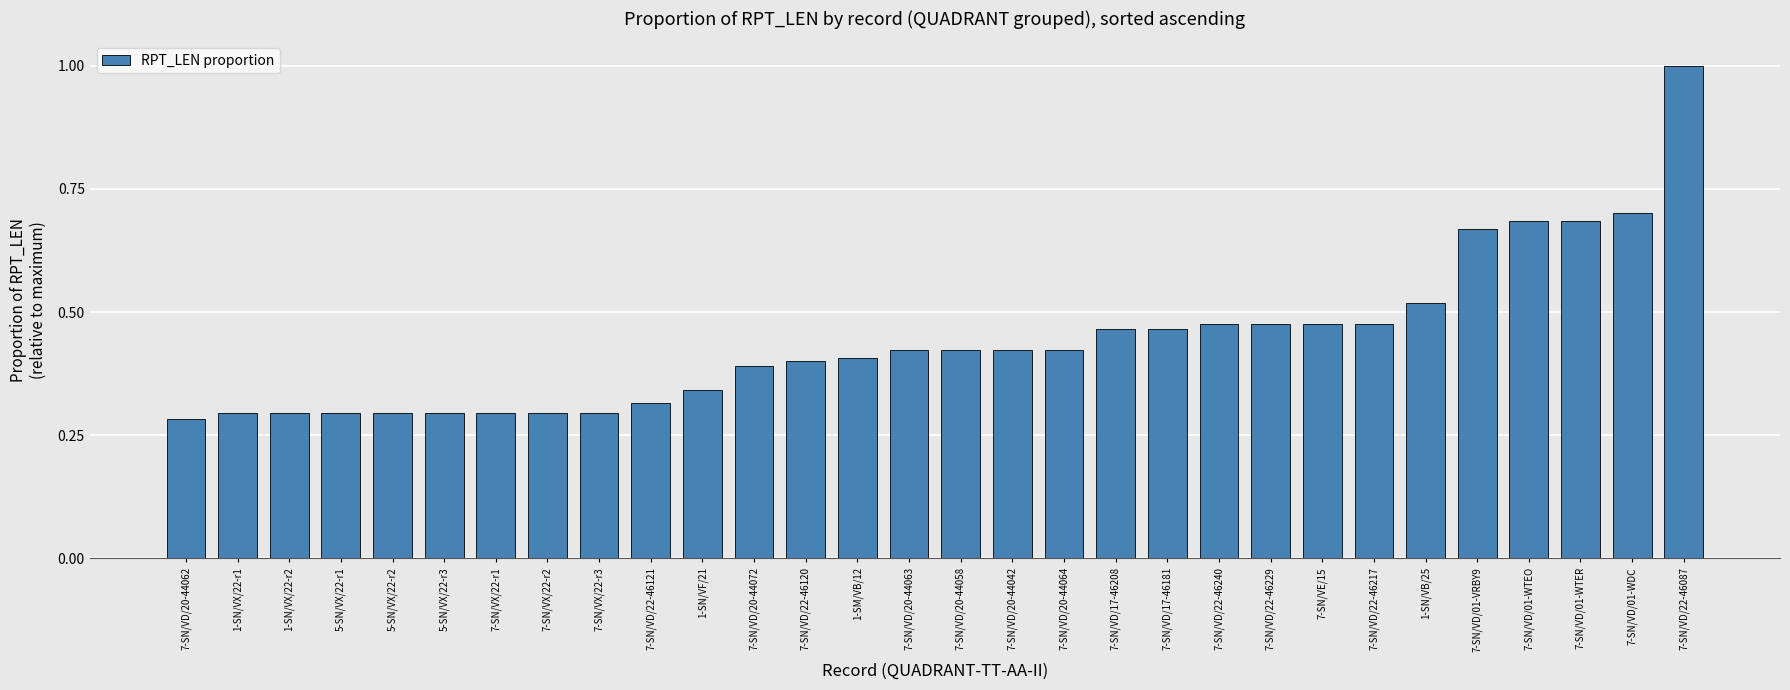

Read the value at 7-SN/VD/22-46087.

1.0